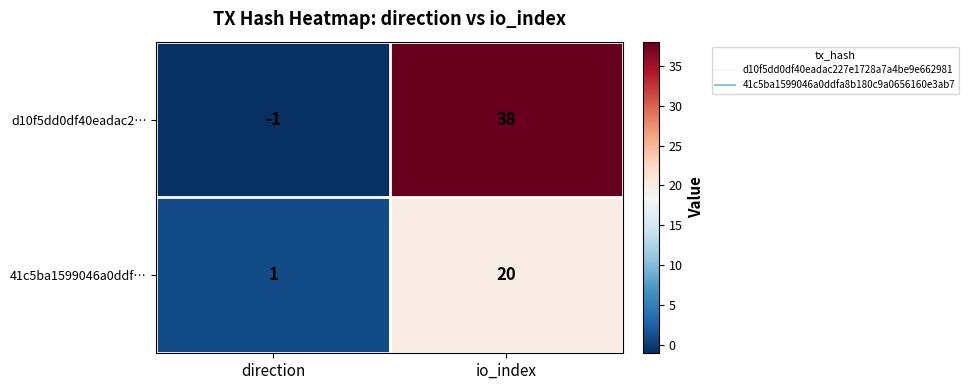

Which category has the lowest value in the 41c5ba1599046a0ddf… series?

direction